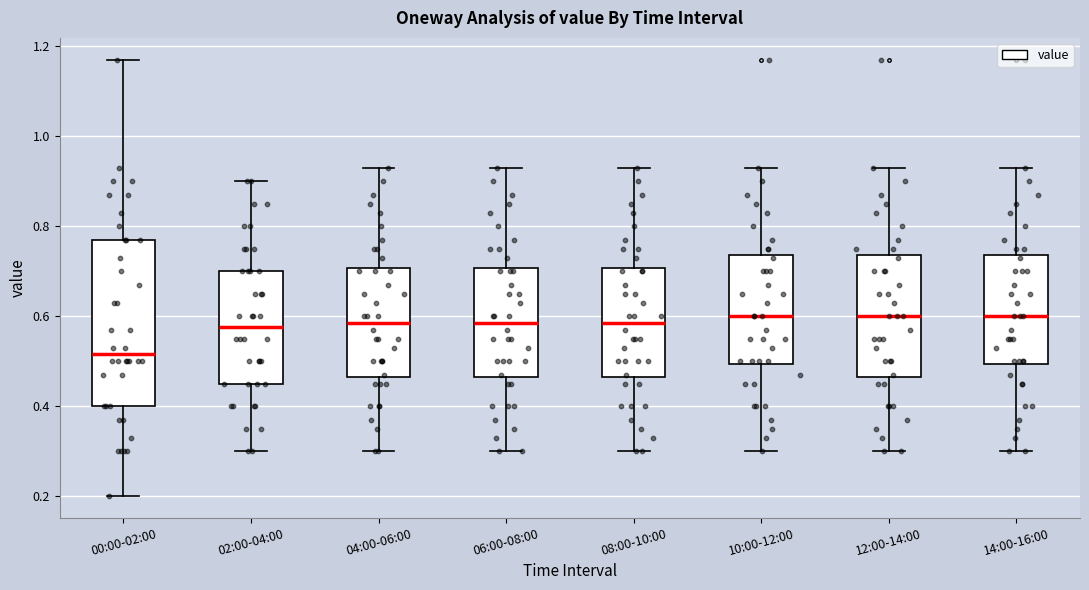

Reading left to right, transcribe this box plot: for each box, give where its median line is, the range the box spans, and where its two whiskers end, as read against the y-axis. The values are not printed on the chart, so give them approximately, as read against the axis.

00:00-02:00: median 0.52, box 0.40 to 0.78, whiskers 0.20 to 1.18
02:00-04:00: median 0.58, box 0.46 to 0.70, whiskers 0.30 to 0.90
04:00-06:00: median 0.58, box 0.46 to 0.70, whiskers 0.30 to 0.94
06:00-08:00: median 0.58, box 0.46 to 0.70, whiskers 0.30 to 0.94
08:00-10:00: median 0.58, box 0.46 to 0.70, whiskers 0.30 to 0.94
10:00-12:00: median 0.60, box 0.50 to 0.74, whiskers 0.30 to 0.94
12:00-14:00: median 0.60, box 0.46 to 0.74, whiskers 0.30 to 0.94
14:00-16:00: median 0.60, box 0.50 to 0.74, whiskers 0.30 to 0.94